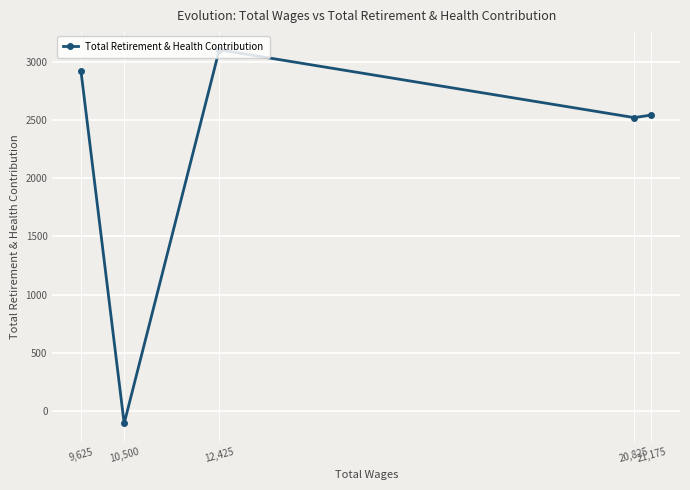

What is the label of the 1st point from the left?

9,625